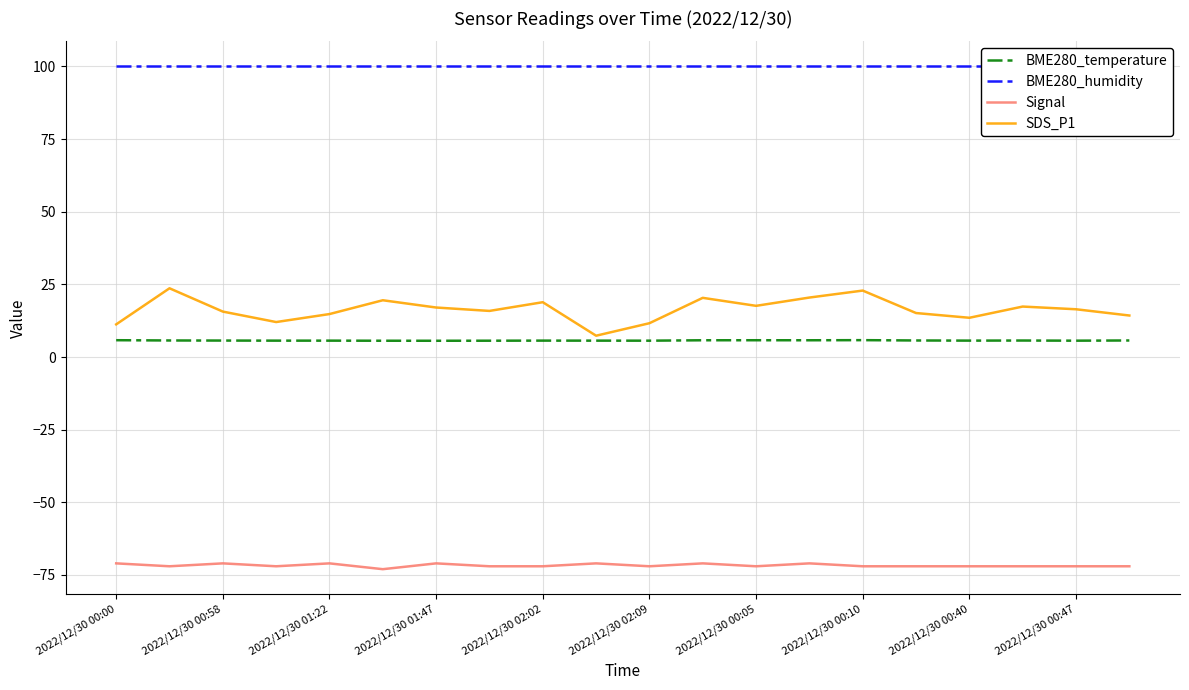

True or false: SDS_P1 and Signal cross at least once.

False